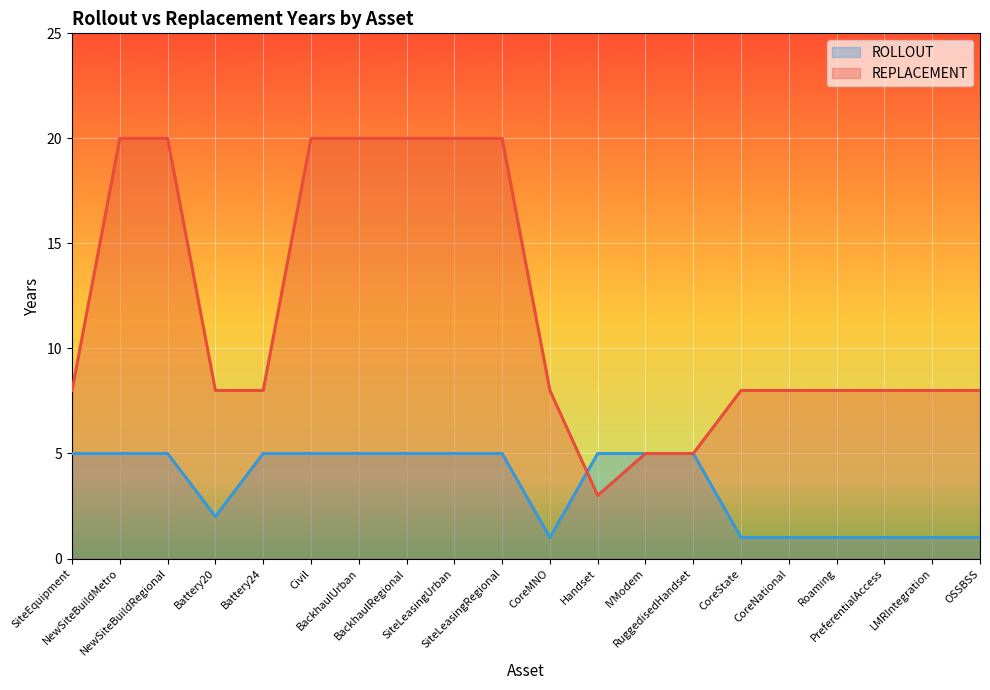

Does the chart display data point markers on the line(s)?

No